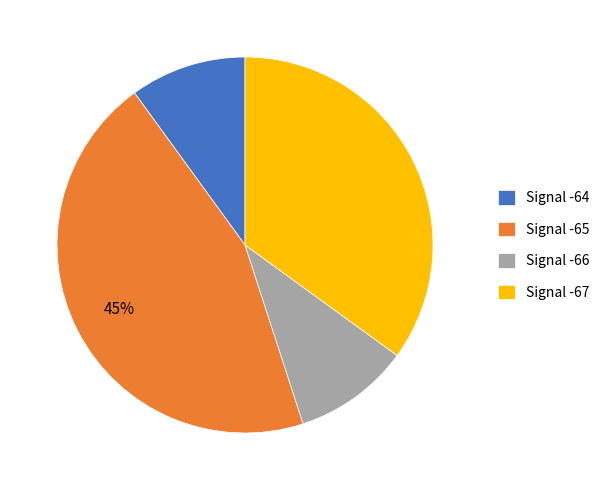

Approximately how many times larger is the value at Signal -67 compared to Signal -65?

0.8